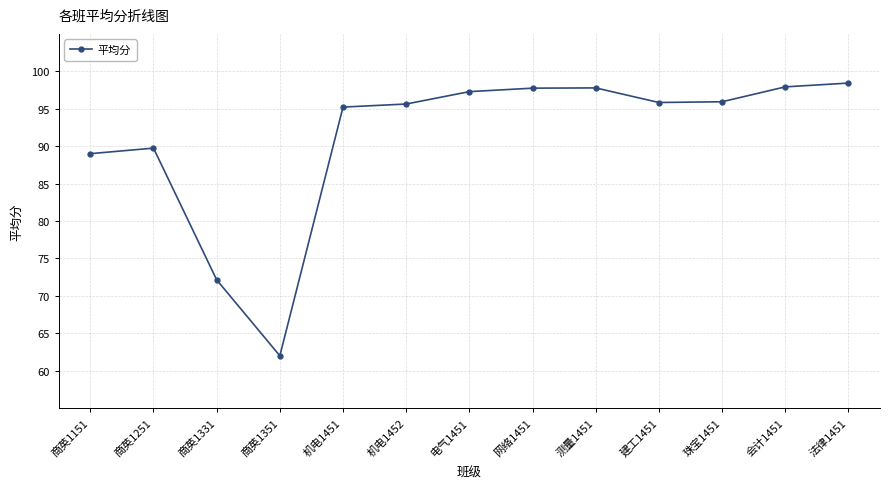

True or false: the data shows 144.9 at 测量1451.

False